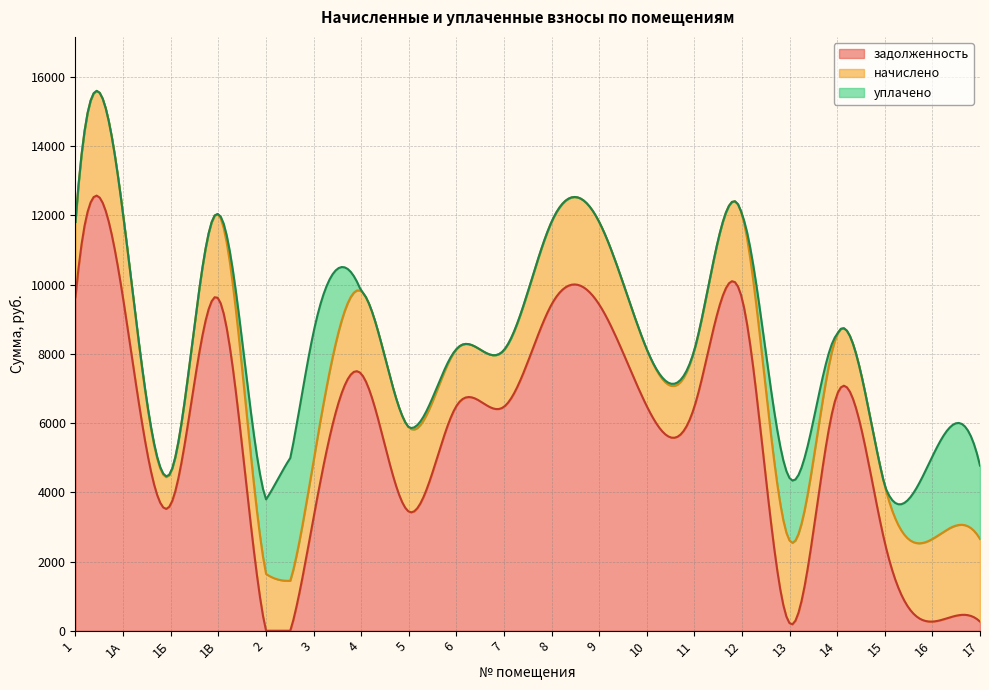

Which series has the largest range (max minus min)?

задолженность